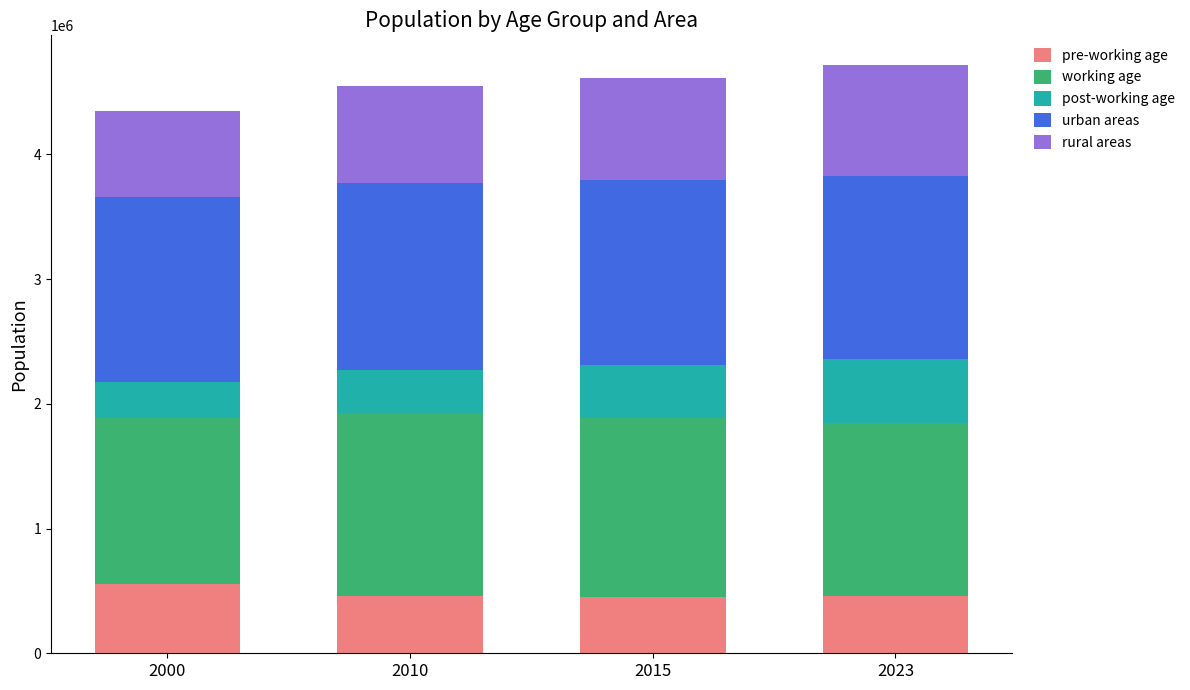

What is the total value across all series at 2000?

4344568